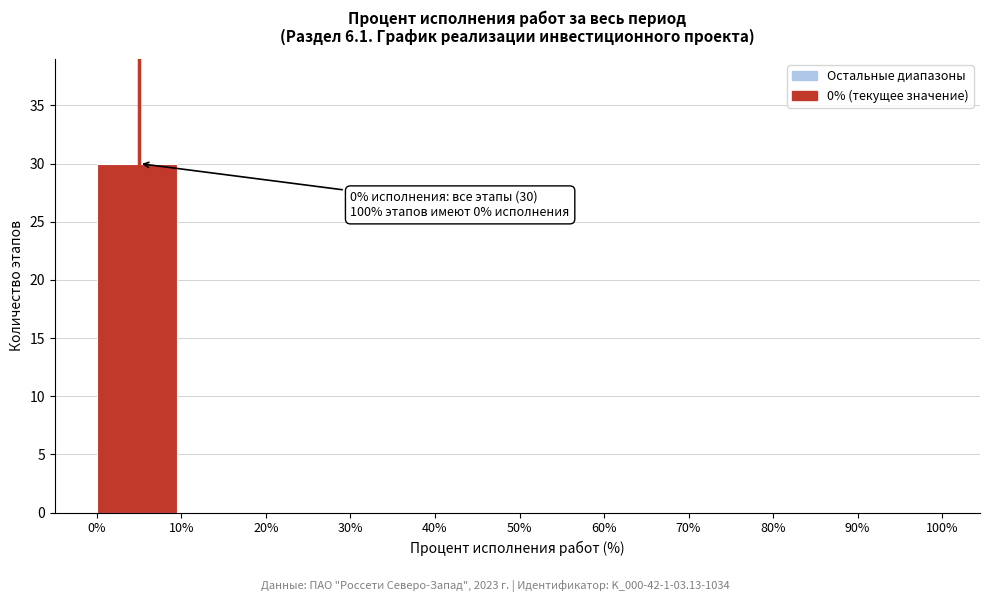

Over which range of the x-axis is the bar tallest?

0% to 10%